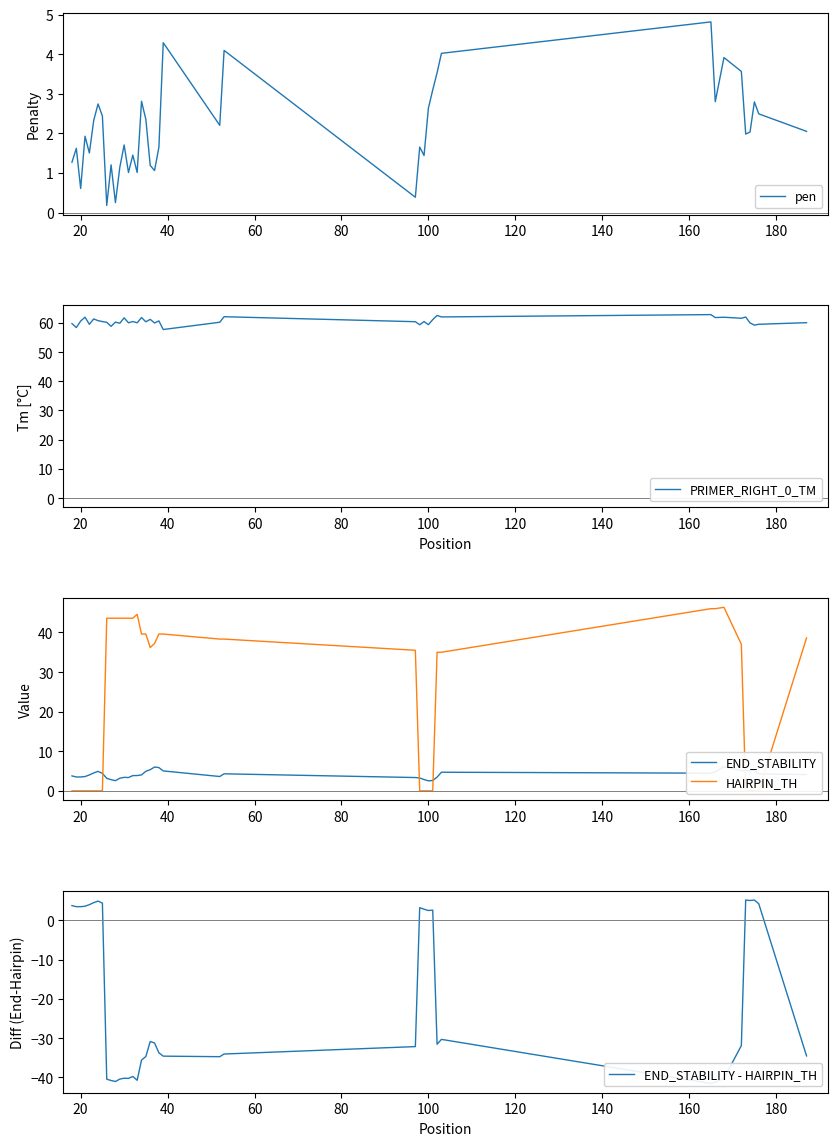

What is the maximum value for pen?

4.8